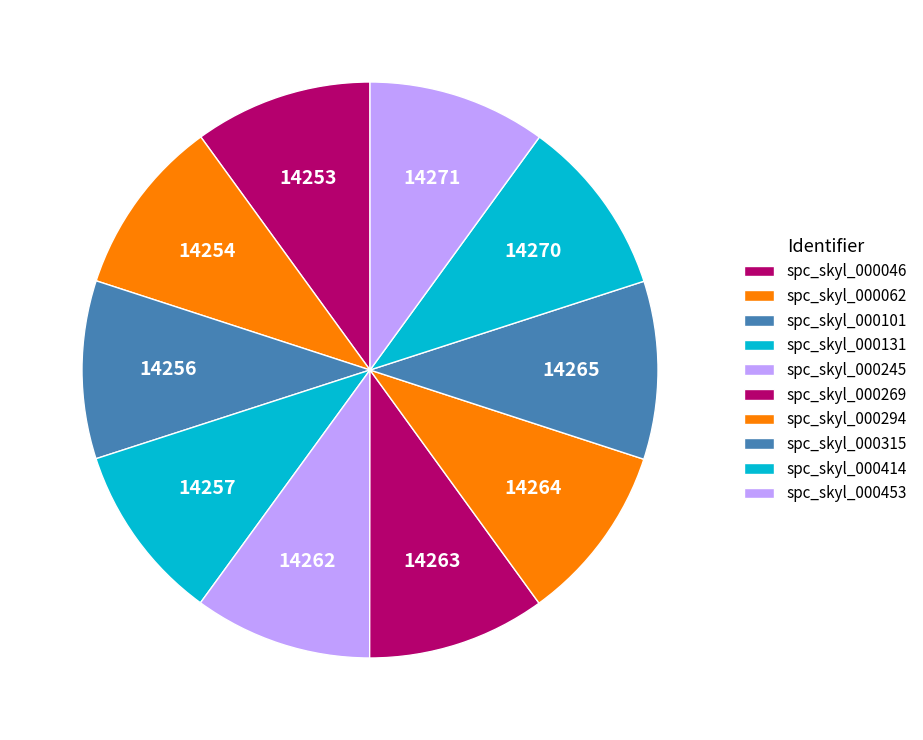

Is there any slice that represents more than half of the pie?

No